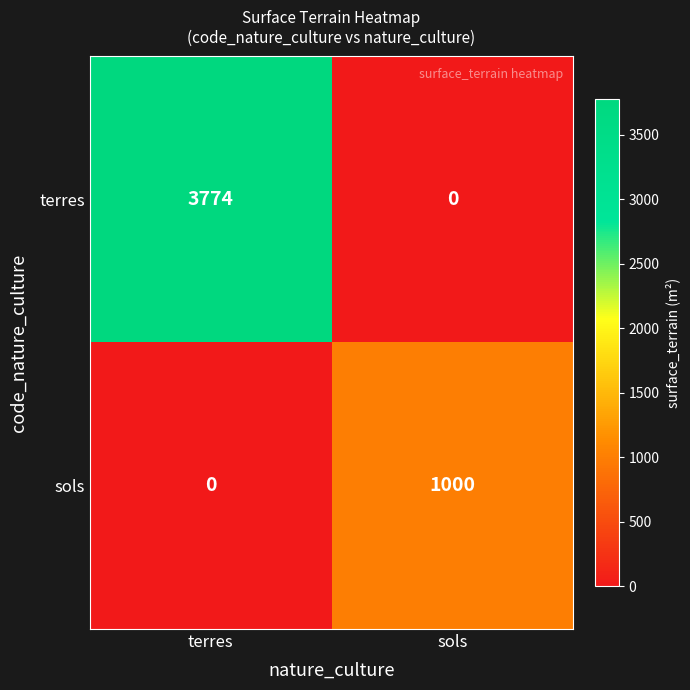

Read the sols value at sols.

1000